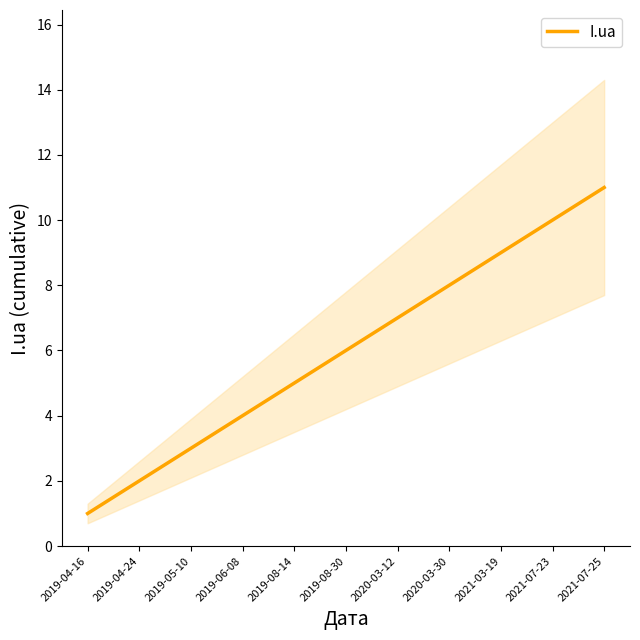

The value at 2019-04-24 is 2. True or false?

True